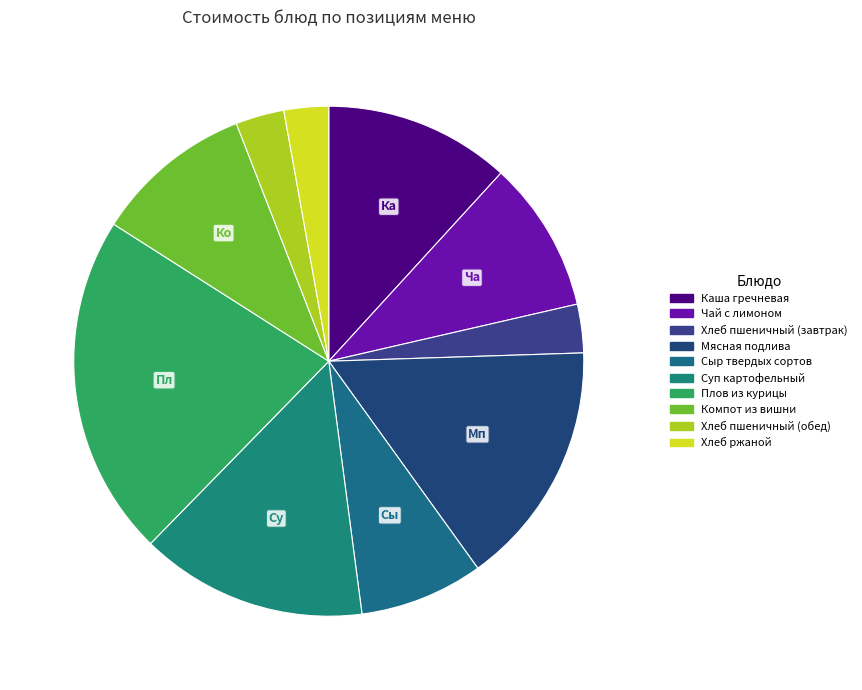

Does Хлеб пшеничный (обед) account for over 50% of the chart?

No